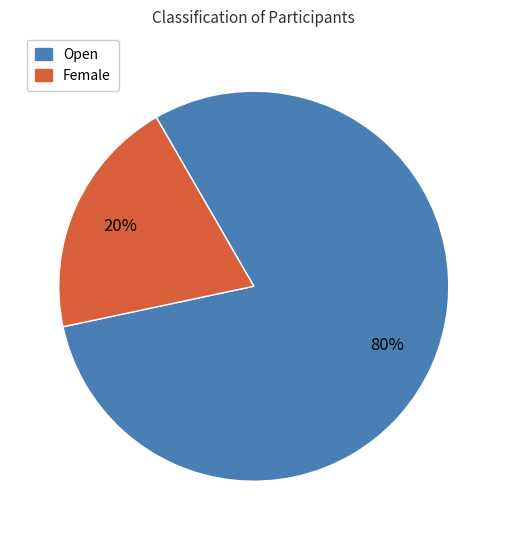

To the nearest percent, what portion does Female represent?

20%